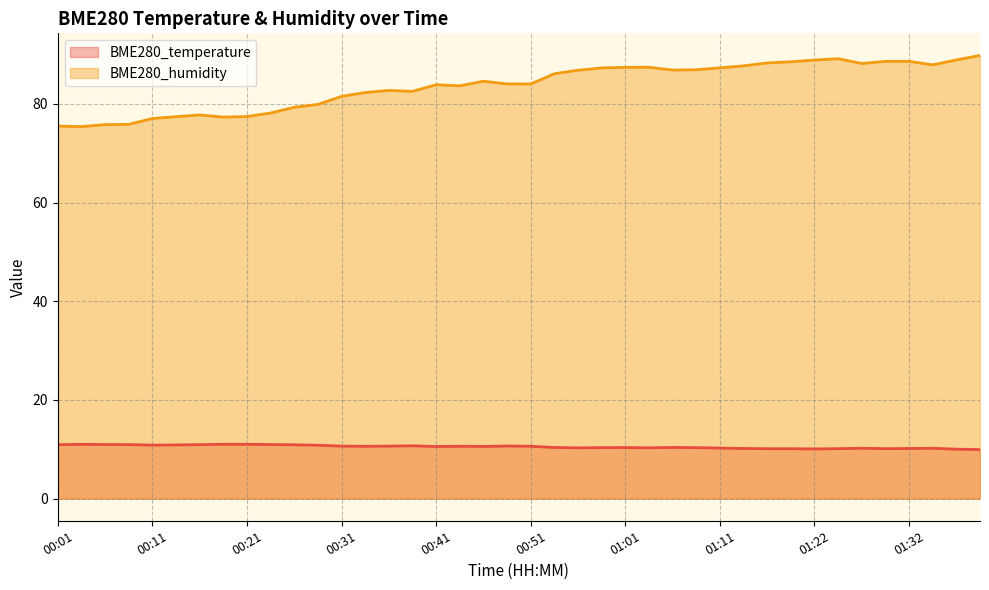

List the labels in order of BME280_humidity value, smallest first.

00:04, 00:01, 00:06, 00:09, 00:11, 00:19, 00:14, 00:21, 00:16, 00:24, 00:26, 00:29, 00:31, 00:34, 00:39, 00:36, 00:44, 00:41, 00:51, 00:49, 00:46, 00:54, 00:56, 01:06, 01:09, 00:59, 01:11, 01:01, 01:04, 01:14, 01:35, 01:27, 01:16, 01:19, 01:30, 01:32, 01:22, 01:37, 01:24, 01:40